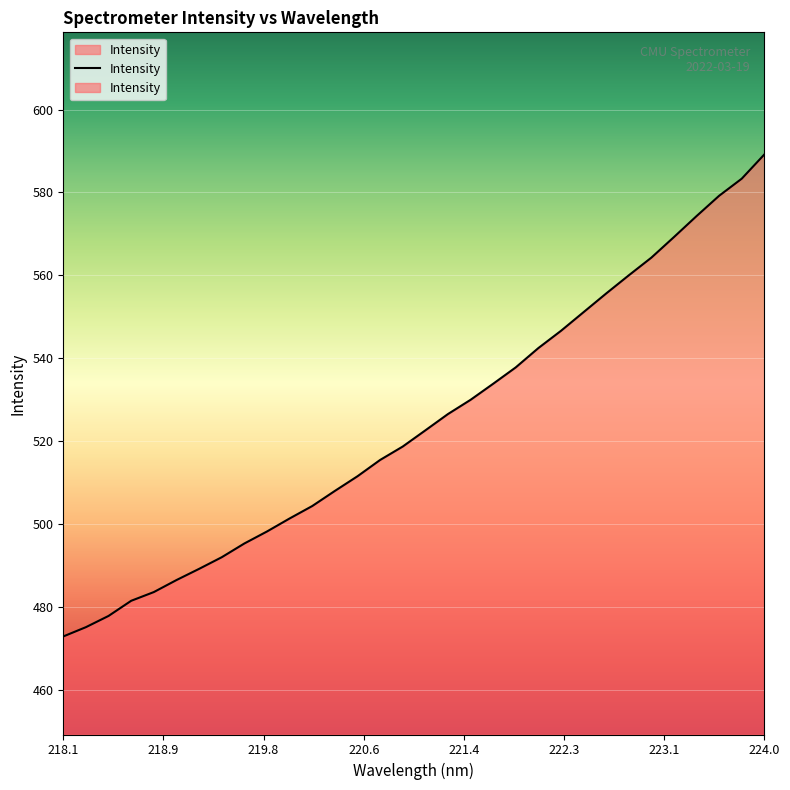

How many data points does each series have?

32